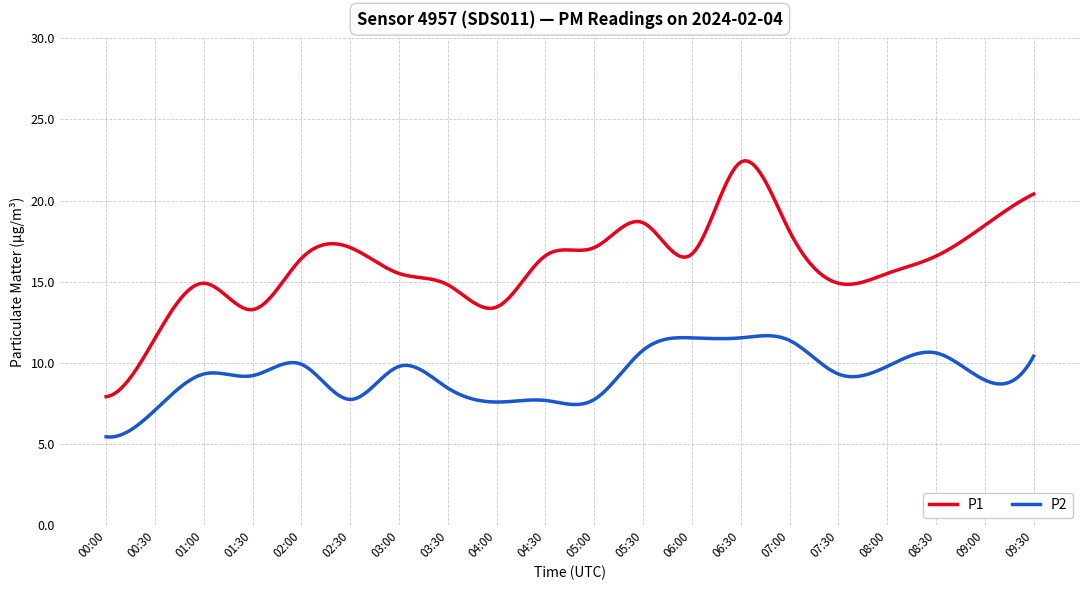

What is the sum of all P1 values?

4828.4